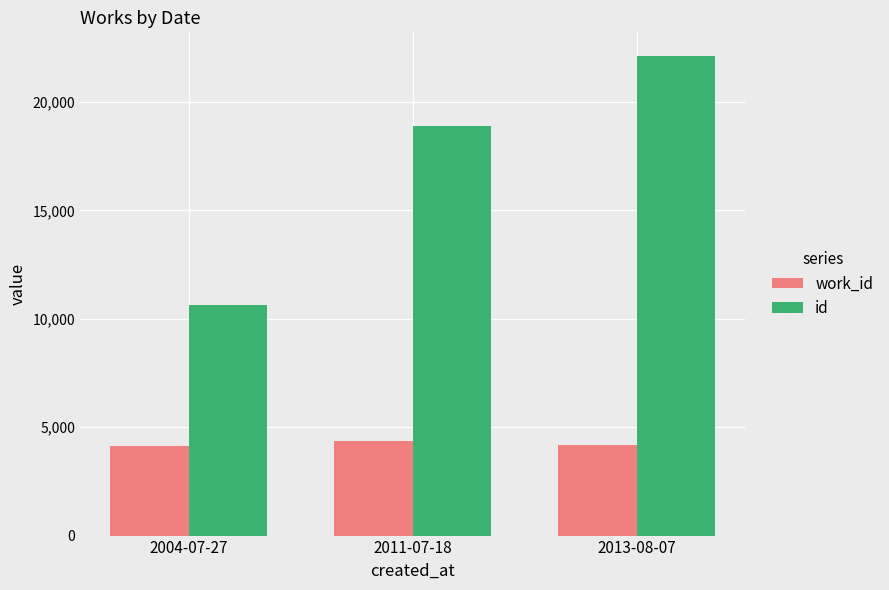

What is the label of the 1st bar from the right?

2013-08-07